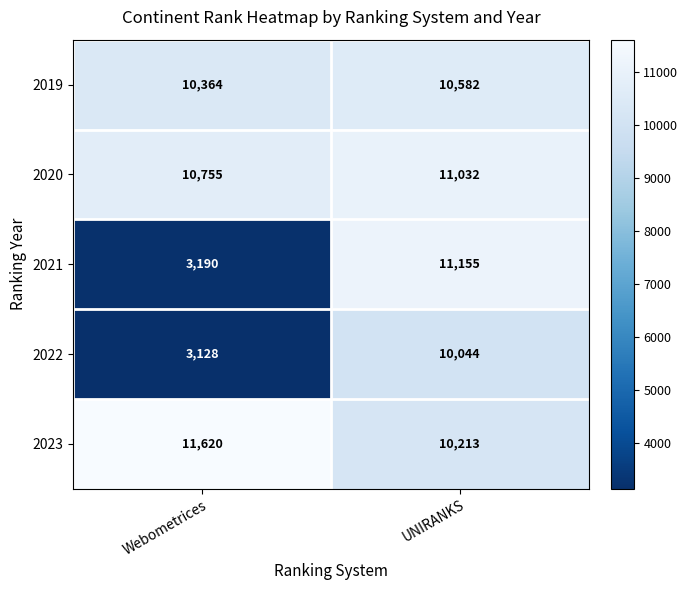

Between Webometrices and UNIRANKS, which series saw the biggest shift?

2021